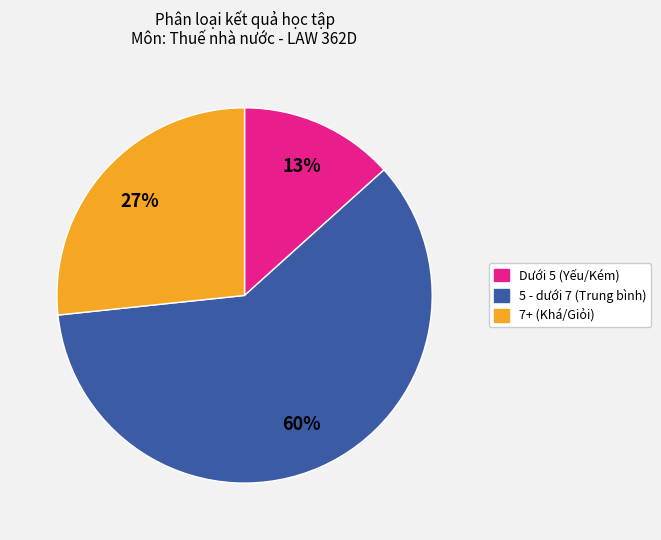

To the nearest percent, what is the difference between the largest and smallest slice percentages?

47%